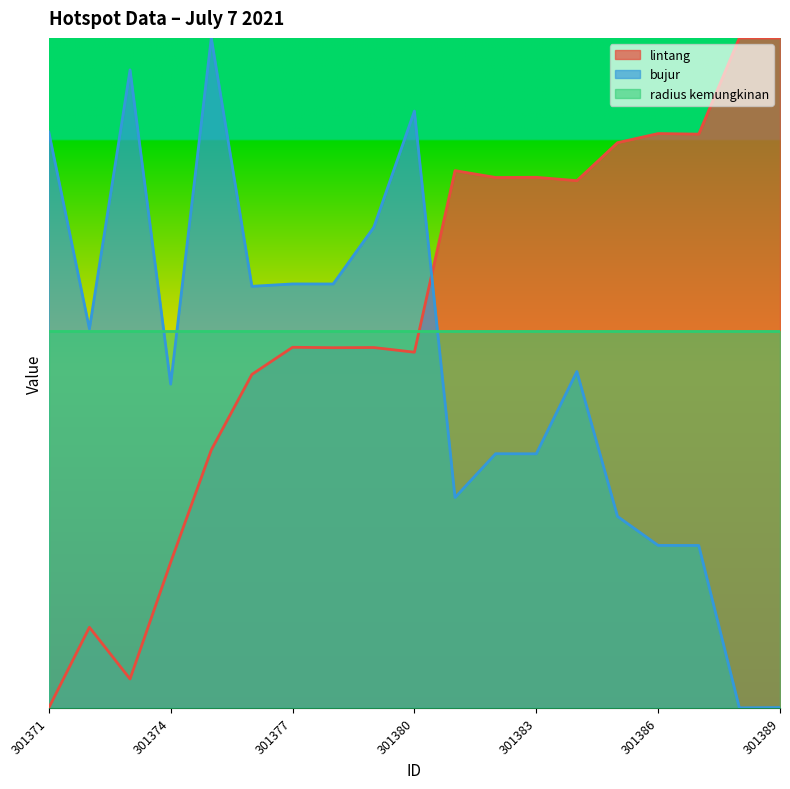

List the series in order of their peak value, highest first.

lintang, bujur